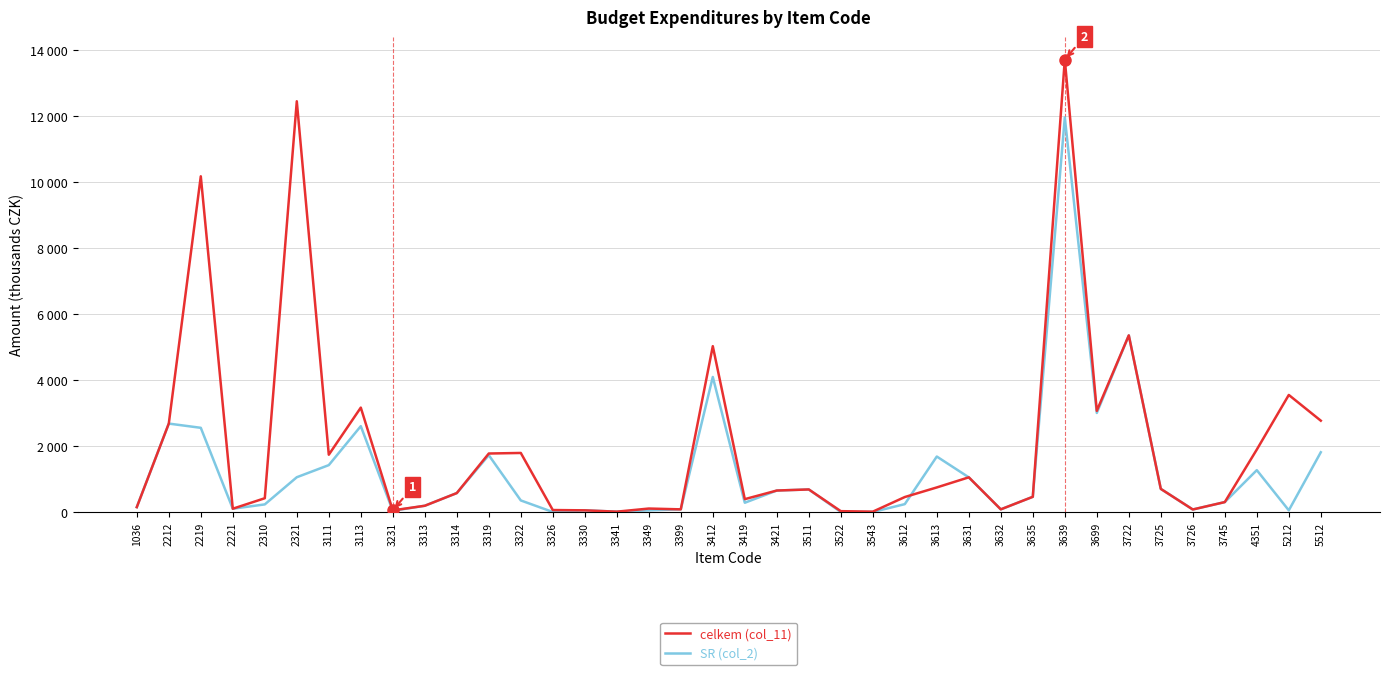

Reading left to right, list all the values displayed in this chart.

celkem (col_11): 146.8	2678.0	10169.0	99.4	417.0	12441.8	1735.0	3162.2	49.0	189.0	573.0	1771.4	1788.4	59.4	50.0	10.0	104.5	80.0	5023.0	389.0	650.0	683.0	25.0	10.0	453.0	744.0	1050.0	80.0	460.0	13704.5	3064.0	5350.0	700.0	75.8	300.0	1890.9	3545.6	2766.2
SR (col_2): 146.8	2678.0	2550.0	99.4	230.0	1053.0	1420.0	2600.0	35.0	189.0	573.0	1721.4	350.0	0.0	50.0	10.0	50.0	80.0	4090.0	280.0	650.0	683.0	0.0	0.0	237.9	1680.0	1050.0	80.0	460.0	11951.6	3000.0	5350.0	700.0	75.8	300.0	1267.4	50.0	1809.5